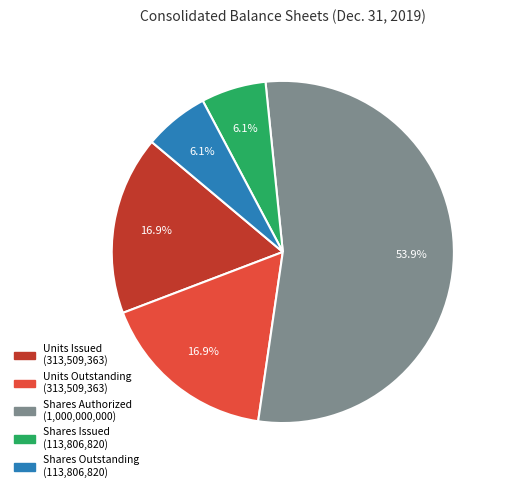

Is there a majority slice in this chart?

Yes